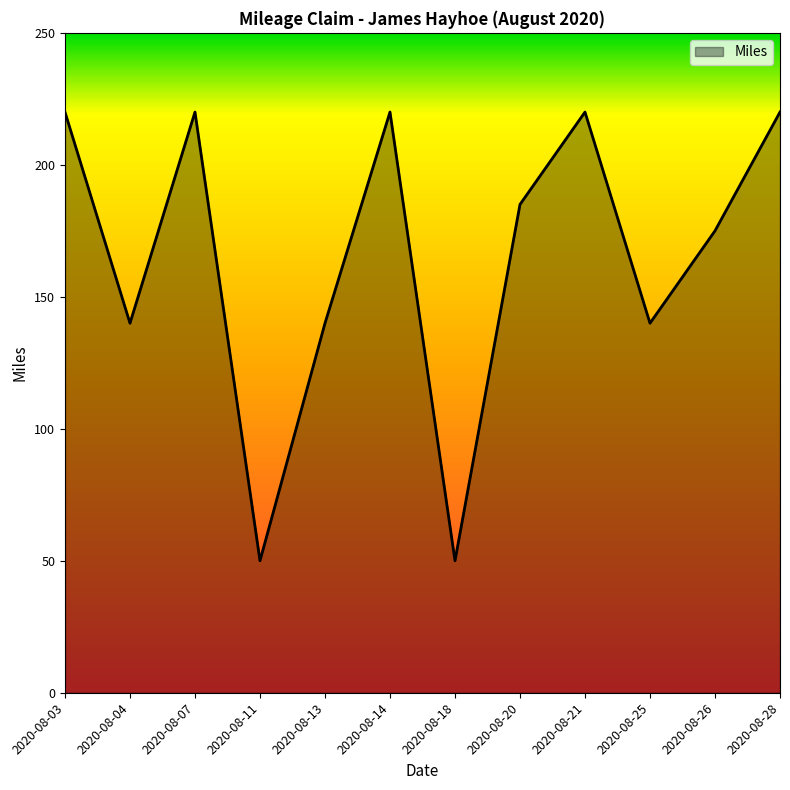

What is the sum of the values at 2020-08-26 and 2020-08-13?

315